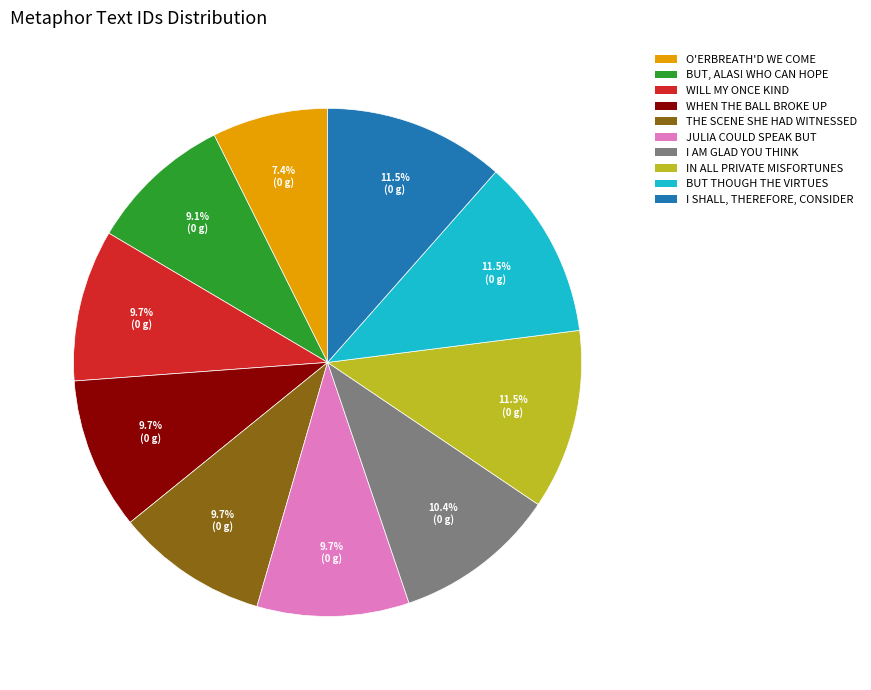

Count the number of slices in the pie.

10